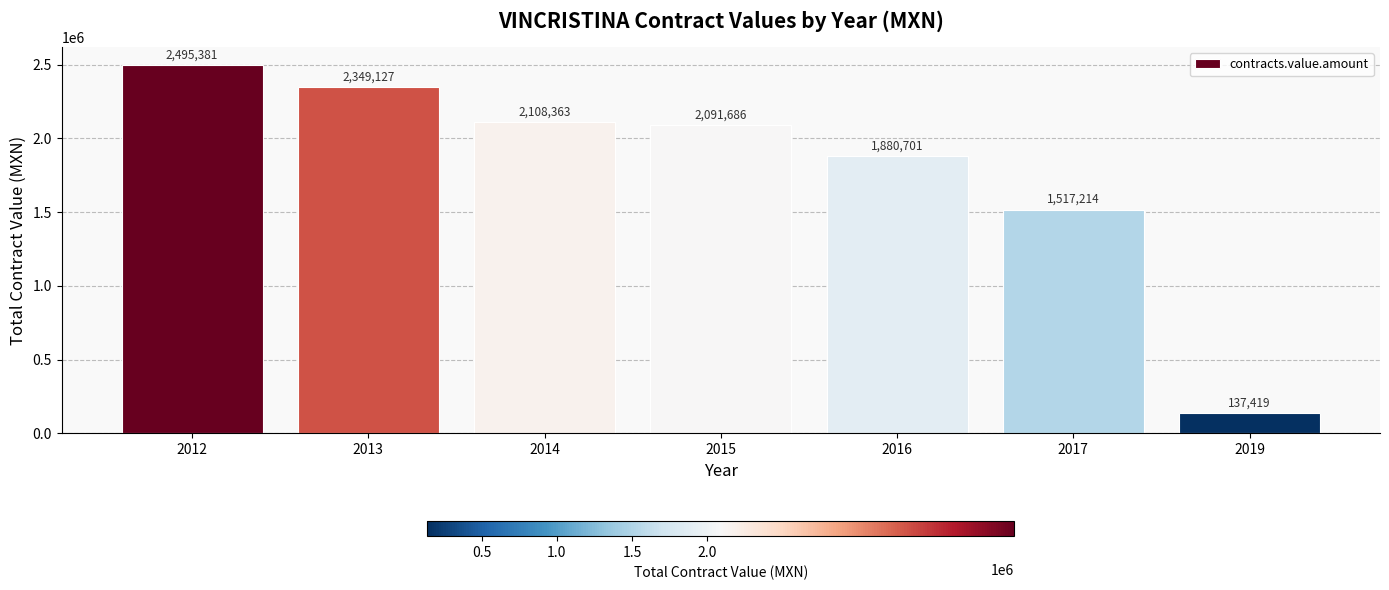

Is it true that the value at 2017 is 2239537.2?

False